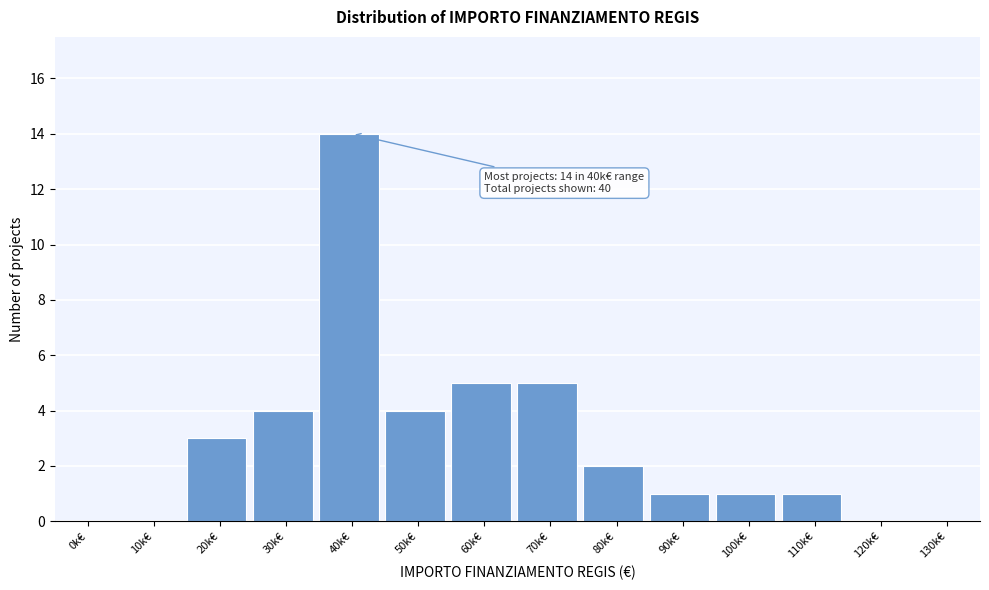

Reading left to right, what are all the values shown in this chart?

0k€=0	10k€=0	20k€=3	30k€=4	40k€=14	50k€=4	60k€=5	70k€=5	80k€=2	90k€=1	100k€=1	110k€=1	120k€=0	130k€=0